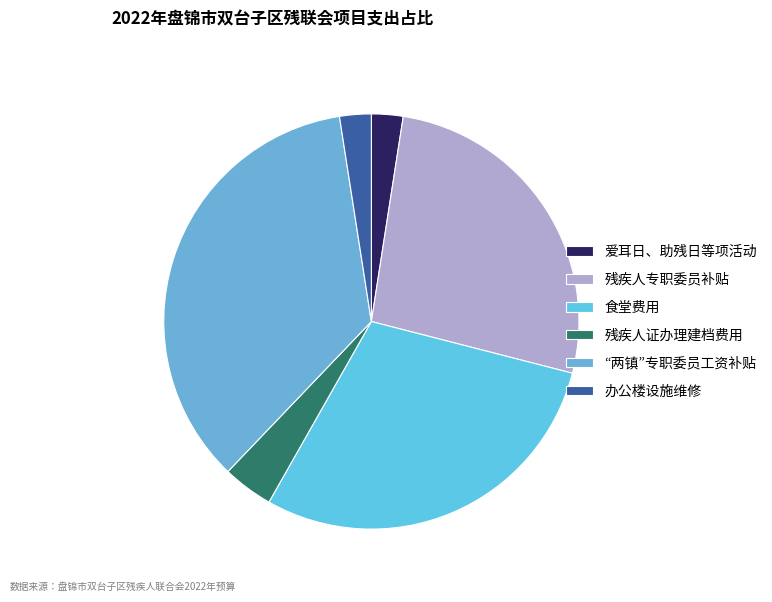

To the nearest percent, what portion does 爱耳日、助残日等项活动 represent?

2%